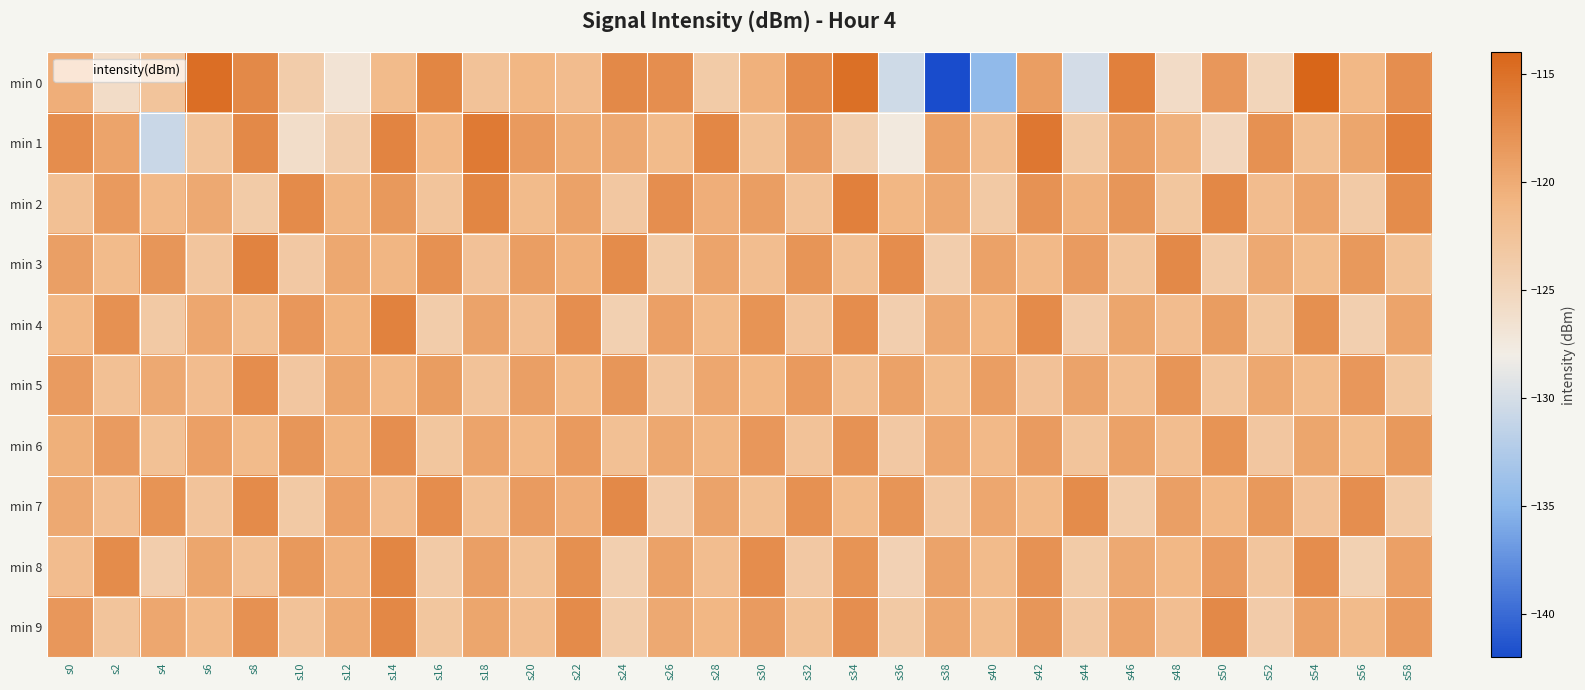

Reading left to right, list all the values displayed in this chart.

min 0: s0=-120.2	s2=-125.9	s4=-122.7	s6=-114.8	s8=-117.1	s10=-123.8	s12=-126.8	s14=-121.5	s16=-116.8	s18=-122.5	s20=-121.1	s22=-121.7	s24=-117.2	s26=-117.6	s28=-123.6	s30=-120.5	s32=-117.2	s34=-115.0	s36=-130.5	s38=-141.9	s40=-134.6	s42=-118.8	s44=-130.2	s46=-116.3	s48=-125.8	s50=-118.3	s52=-124.8	s54=-114.1	s56=-121.2	s58=-117.5
min 1: s0=-117.5	s2=-119.4	s4=-130.8	s6=-122.7	s8=-117.1	s10=-125.9	s12=-123.9	s14=-116.7	s16=-121.2	s18=-115.8	s20=-118.5	s22=-120.1	s24=-119.8	s26=-121.5	s28=-116.9	s30=-122.3	s32=-118.7	s34=-124.1	s36=-127.5	s38=-119.2	s40=-121.8	s42=-115.6	s44=-123.4	s46=-118.9	s48=-120.6	s50=-125.1	s52=-117.8	s54=-122.0	s56=-119.5	s58=-116.3
min 2: s0=-122.1	s2=-118.5	s4=-121.3	s6=-119.8	s8=-123.6	s10=-117.2	s12=-120.9	s14=-118.4	s16=-122.7	s18=-116.8	s20=-121.5	s22=-119.2	s24=-123.1	s26=-117.6	s28=-120.3	s30=-118.9	s32=-122.5	s34=-116.4	s36=-121.1	s38=-119.7	s40=-123.3	s42=-117.9	s44=-120.6	s46=-118.2	s48=-122.9	s50=-117.0	s52=-121.7	s54=-119.4	s56=-123.5	s58=-117.3
min 3: s0=-119.0	s2=-121.5	s4=-118.2	s6=-122.8	s8=-116.6	s10=-123.2	s12=-119.7	s14=-121.0	s16=-117.8	s18=-122.4	s20=-118.9	s22=-120.5	s24=-117.3	s26=-123.6	s28=-119.4	s30=-121.8	s32=-118.1	s34=-122.1	s36=-117.5	s38=-123.9	s40=-119.2	s42=-121.3	s44=-118.6	s46=-122.7	s48=-117.1	s50=-123.5	s52=-119.8	s54=-121.6	s56=-118.4	s58=-122.3
min 4: s0=-121.2	s2=-117.8	s4=-123.4	s6=-119.6	s8=-122.0	s10=-118.3	s12=-120.7	s14=-116.5	s16=-123.8	s18=-119.3	s20=-121.9	s22=-117.6	s24=-124.2	s26=-119.1	s28=-121.4	s30=-118.0	s32=-122.6	s34=-117.4	s36=-124.0	s38=-119.8	s40=-121.1	s42=-117.2	s44=-123.7	s46=-119.5	s48=-121.7	s50=-118.8	s52=-122.9	s54=-117.7	s56=-124.1	s58=-119.4
min 5: s0=-118.6	s2=-122.2	s4=-119.9	s6=-121.7	s8=-117.4	s10=-123.0	s12=-119.5	s14=-121.2	s16=-118.8	s18=-122.5	s20=-119.0	s22=-121.4	s24=-118.2	s26=-122.8	s28=-119.6	s30=-121.1	s32=-118.5	s34=-122.1	s36=-119.2	s38=-121.6	s40=-118.9	s42=-122.4	s44=-119.3	s46=-121.8	s48=-118.1	s50=-122.7	s52=-119.7	s54=-121.5	s56=-118.3	s58=-122.9
min 6: s0=-120.4	s2=-118.7	s4=-122.3	s6=-119.1	s8=-121.5	s10=-118.2	s12=-120.8	s14=-117.6	s16=-122.9	s18=-119.4	s20=-121.2	s22=-118.5	s24=-122.1	s26=-119.7	s28=-121.0	s30=-118.3	s32=-122.5	s34=-117.9	s36=-123.2	s38=-119.6	s40=-121.3	s42=-118.6	s44=-122.7	s46=-119.2	s48=-121.8	s50=-118.0	s52=-123.0	s54=-119.5	s56=-121.6	s58=-118.4
min 7: s0=-119.8	s2=-121.9	s4=-118.0	s6=-122.6	s8=-117.2	s10=-123.4	s12=-119.1	s14=-121.7	s16=-117.5	s18=-122.2	s20=-118.7	s22=-120.3	s24=-117.1	s26=-123.7	s28=-119.3	s30=-122.0	s32=-117.8	s34=-121.5	s36=-118.1	s38=-123.1	s40=-119.6	s42=-121.4	s44=-117.3	s46=-123.8	s48=-119.0	s50=-121.2	s52=-118.4	s54=-122.4	s56=-117.6	s58=-123.5
min 8: s0=-121.7	s2=-117.3	s4=-123.9	s6=-119.5	s8=-122.1	s10=-118.4	s12=-120.6	s14=-116.8	s16=-123.5	s18=-119.0	s20=-122.3	s22=-117.7	s24=-124.1	s26=-119.2	s28=-121.8	s30=-117.5	s32=-123.2	s34=-118.0	s36=-124.5	s38=-119.3	s40=-121.5	s42=-117.9	s44=-123.6	s46=-119.8	s48=-121.2	s50=-118.6	s52=-122.8	s54=-117.4	s56=-124.3	s58=-119.1
min 9: s0=-118.3	s2=-122.7	s4=-119.6	s6=-121.4	s8=-117.8	s10=-122.5	s12=-120.1	s14=-117.0	s16=-122.9	s18=-119.5	s20=-121.8	s22=-117.2	s24=-123.8	s26=-119.9	s28=-121.1	s30=-118.7	s32=-122.3	s34=-117.6	s36=-123.4	s38=-119.7	s40=-121.6	s42=-118.2	s44=-123.1	s46=-119.4	s48=-121.9	s50=-117.1	s52=-123.7	s54=-119.2	s56=-121.5	s58=-118.5